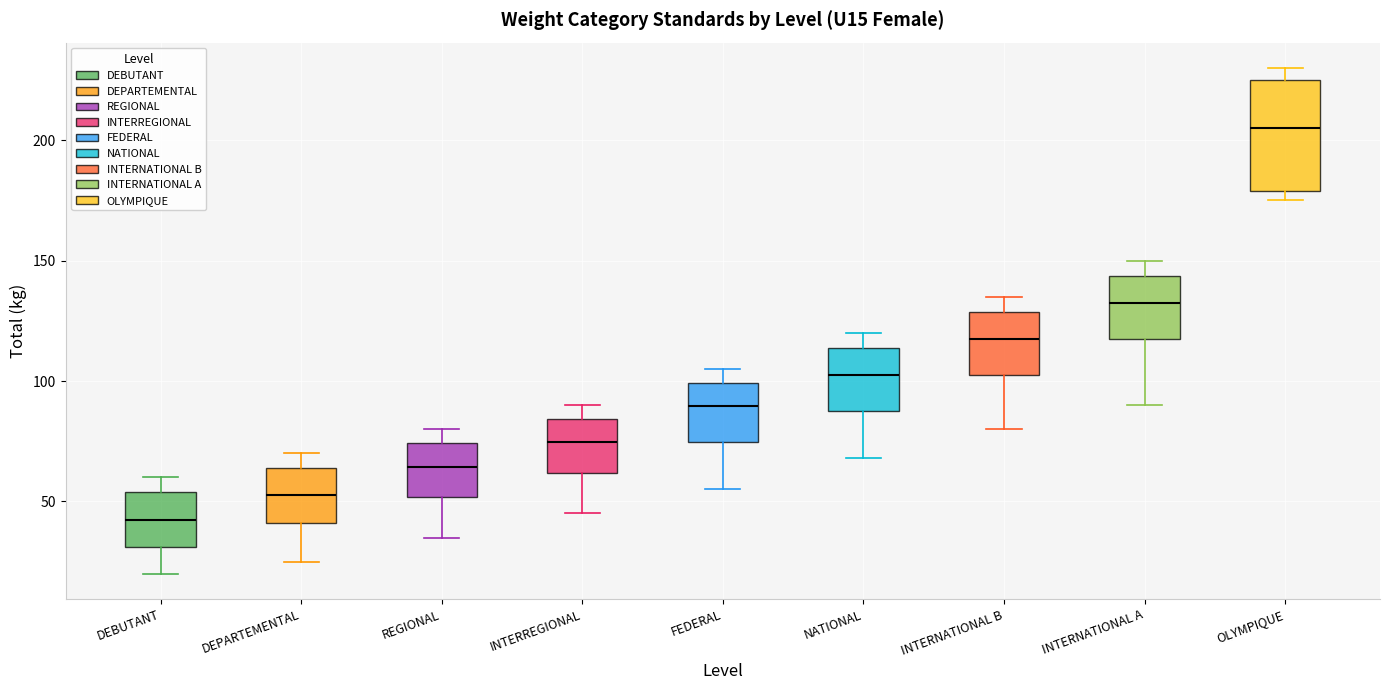

Where is the upper edge of the box for INTERREGIONAL on the y-axis? The values are not printed on the chart, so give them approximately, as read against the axis.

85